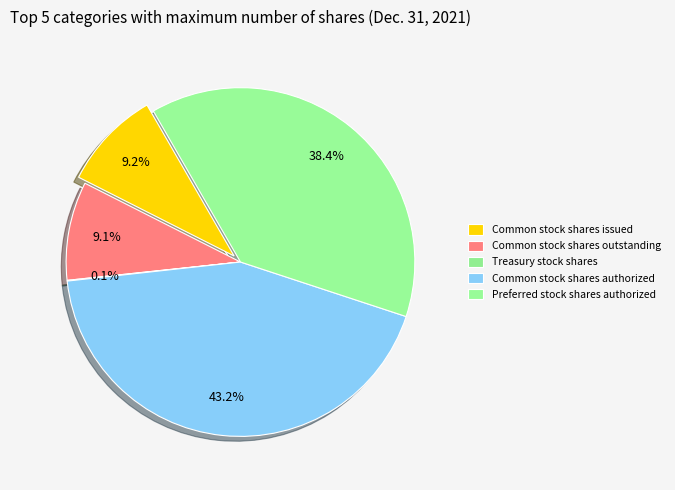

Rank the categories by value from lowest to highest.

Treasury stock shares, Common stock shares outstanding, Common stock shares issued, Preferred stock shares authorized, Common stock shares authorized